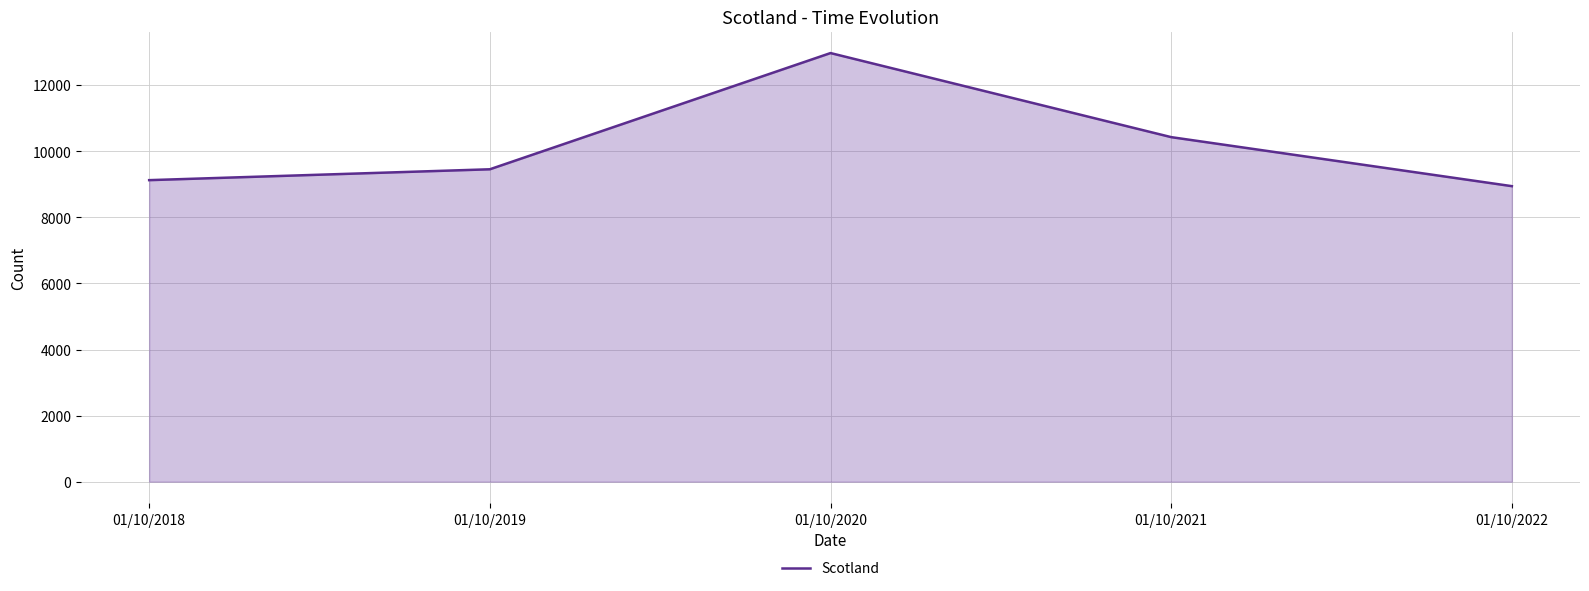

How many interior local peaks (higher than both neighbors) does the data have?

1